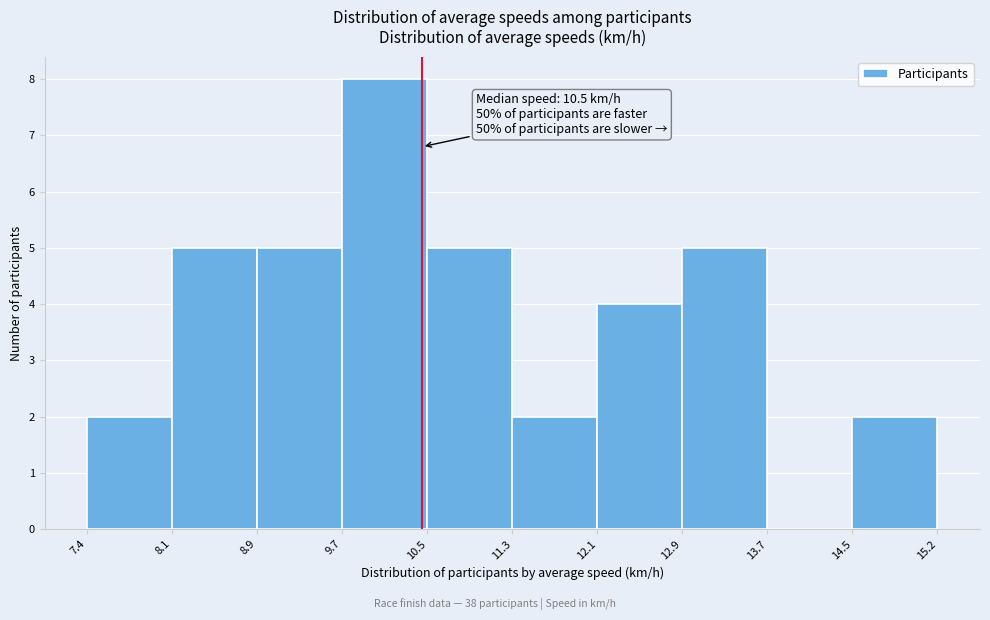

Over which range of the x-axis is the bar tallest?

9.7 to 10.5